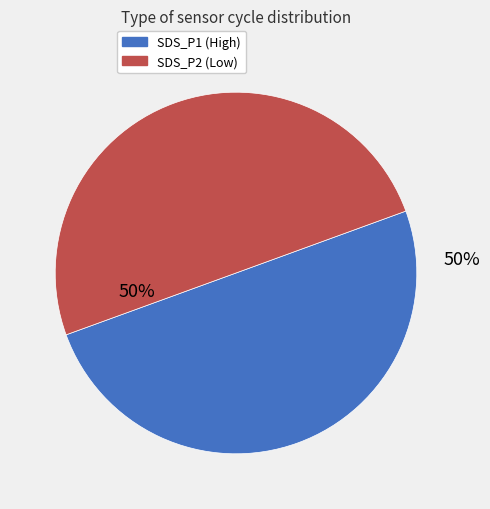

Count the number of slices in the pie.

2